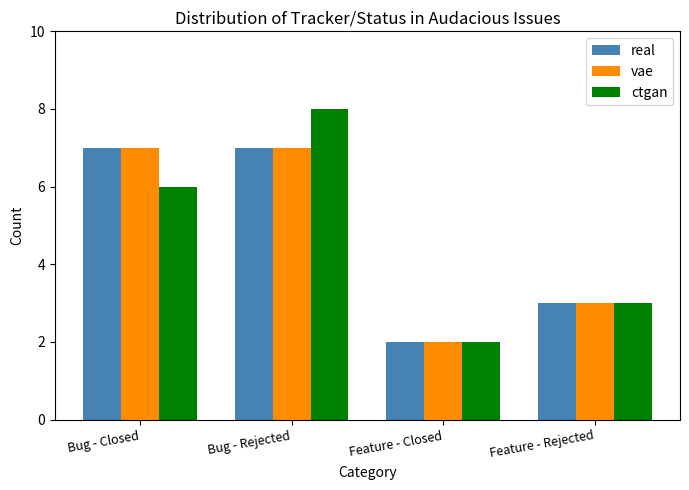

The vae series shows 2 at Feature - Closed. True or false?

True